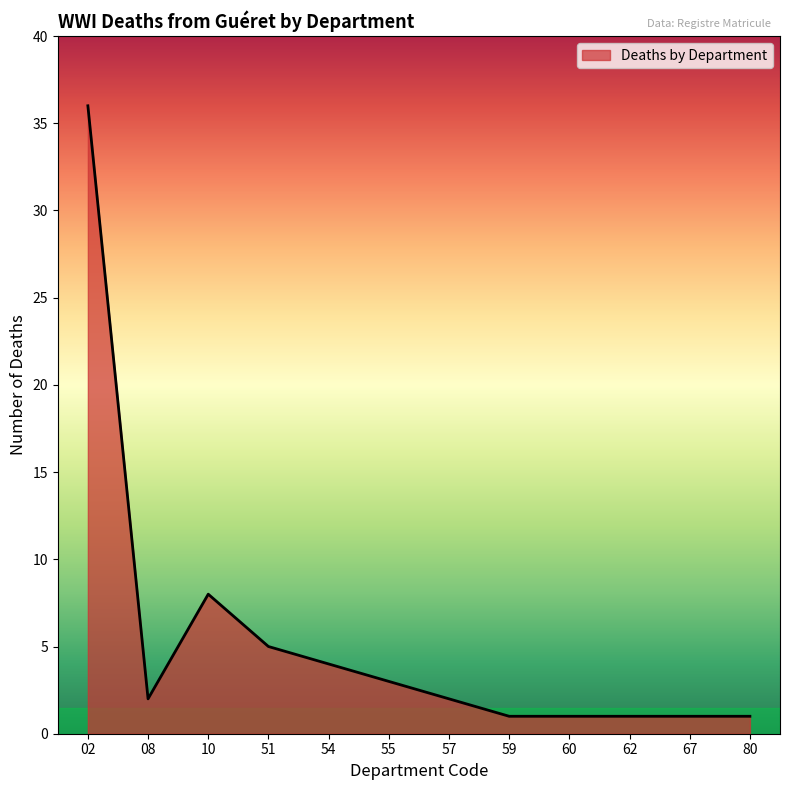

The value at 08 is 2. True or false?

True